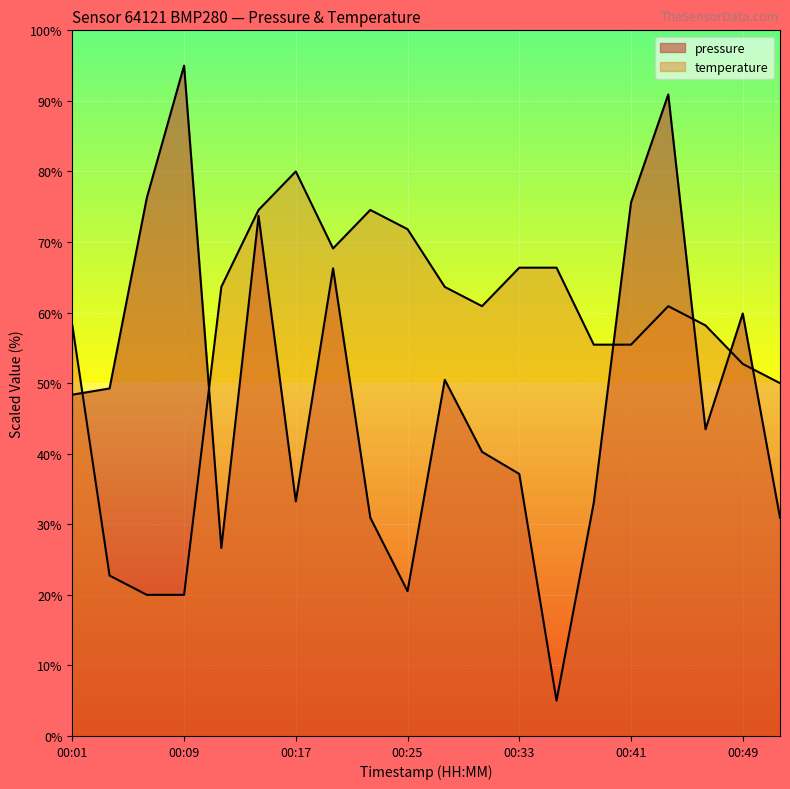

How many values in the pressure series are below 48?

10